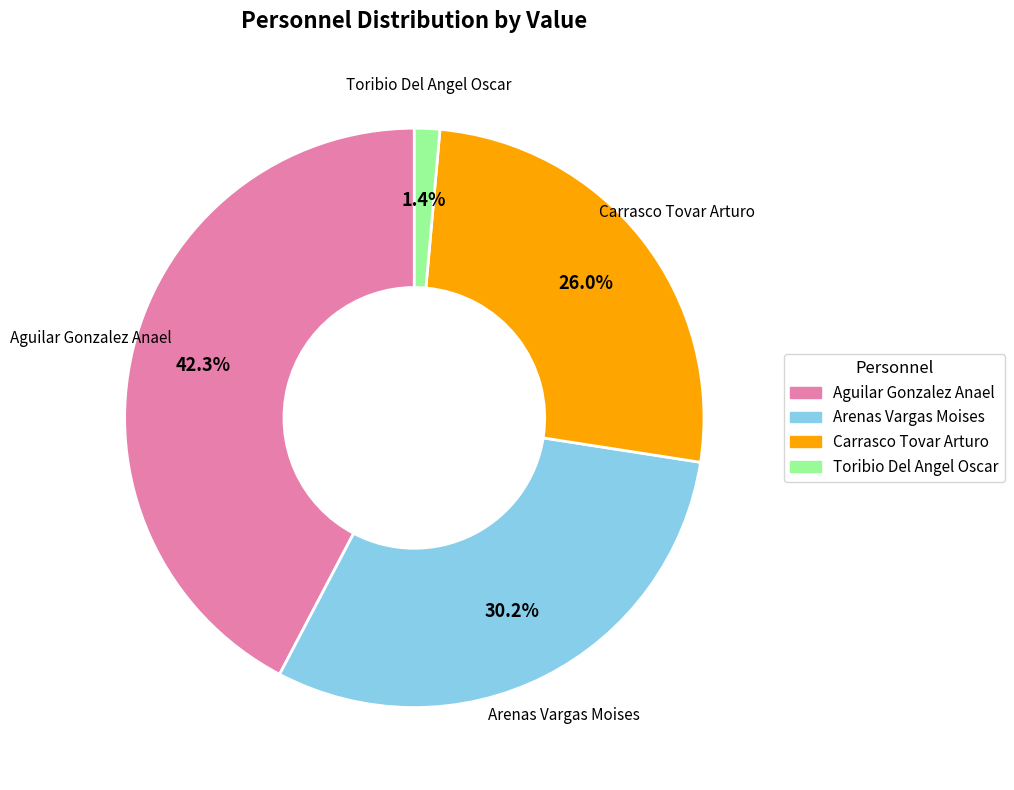

What is the smallest slice in the pie chart?

Toribio Del Angel Oscar